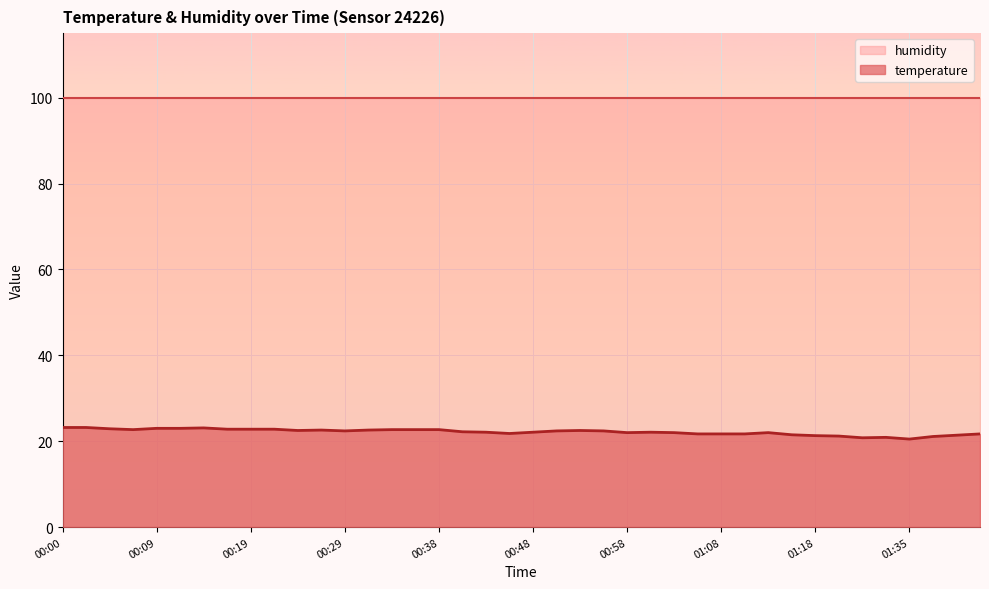

Rank the categories by value from lowest to highest.

01:35, 01:30, 01:32, 01:37, 01:24, 01:18, 01:40, 01:16, 01:05, 01:08, 01:10, 01:42, 00:46, 00:58, 01:03, 01:13, 00:43, 00:48, 01:00, 00:41, 00:29, 00:51, 00:56, 00:24, 00:53, 00:26, 00:31, 00:07, 00:34, 00:36, 00:38, 00:17, 00:19, 00:21, 00:04, 00:09, 00:12, 00:14, 00:00, 00:02